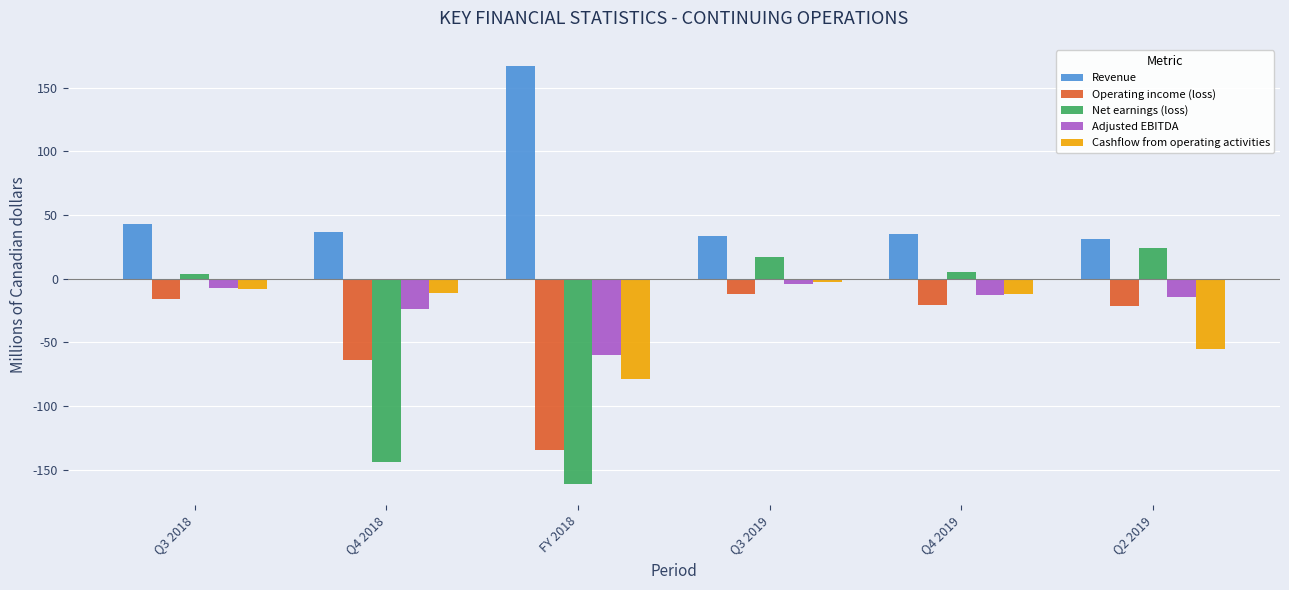

Which category has the highest value in the Cashflow from operating activities series?

Q3 2019